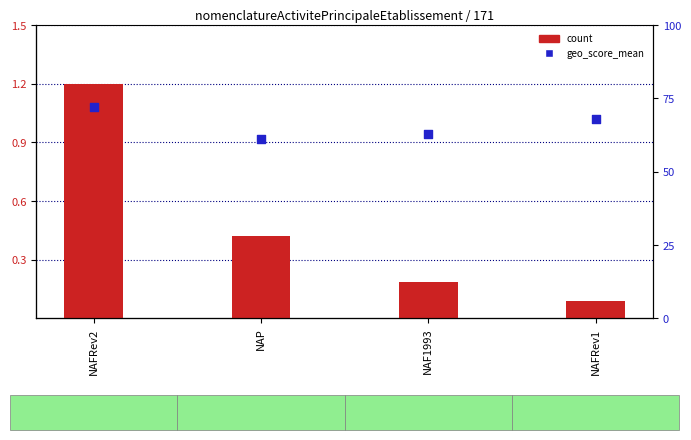

Which series reaches the minimum Y coordinate?

count